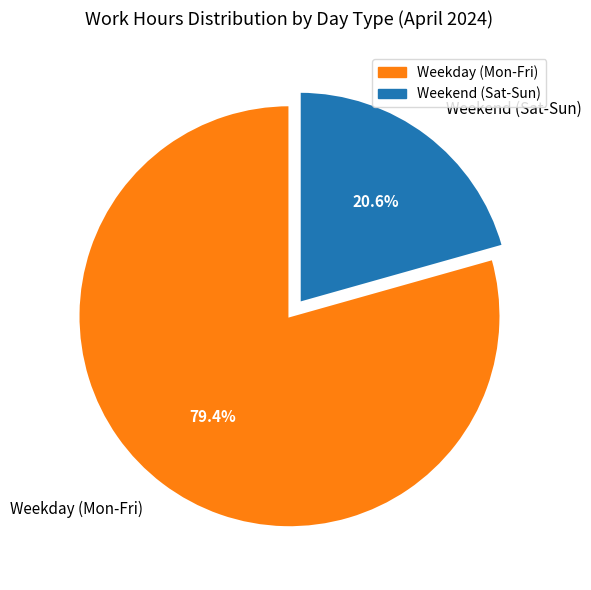

To the nearest percent, what is the difference between the largest and smallest slice percentages?

59%